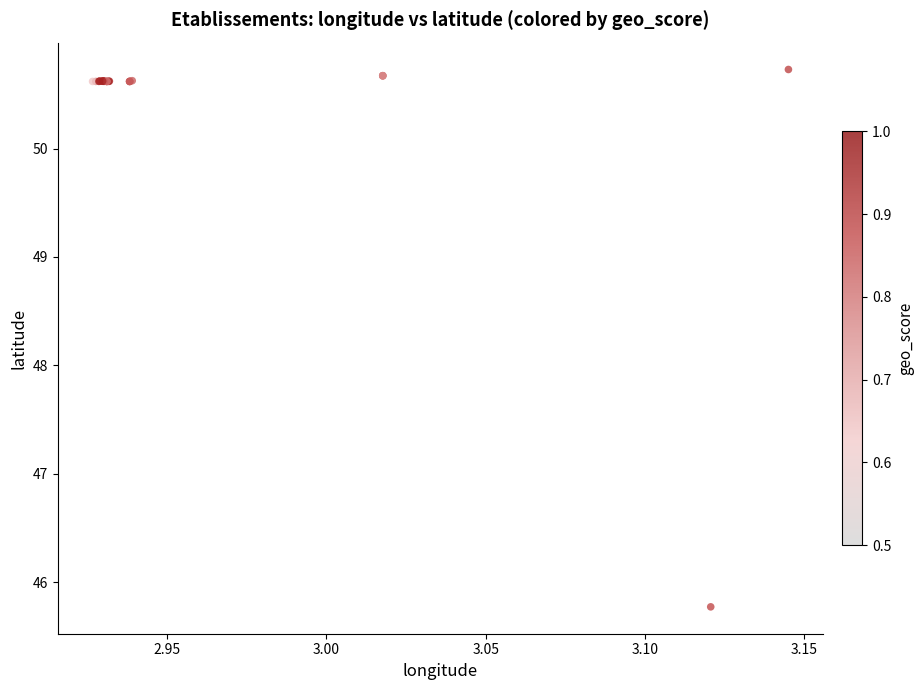

What Y value in the scatter plot is closest to 48?

45.8